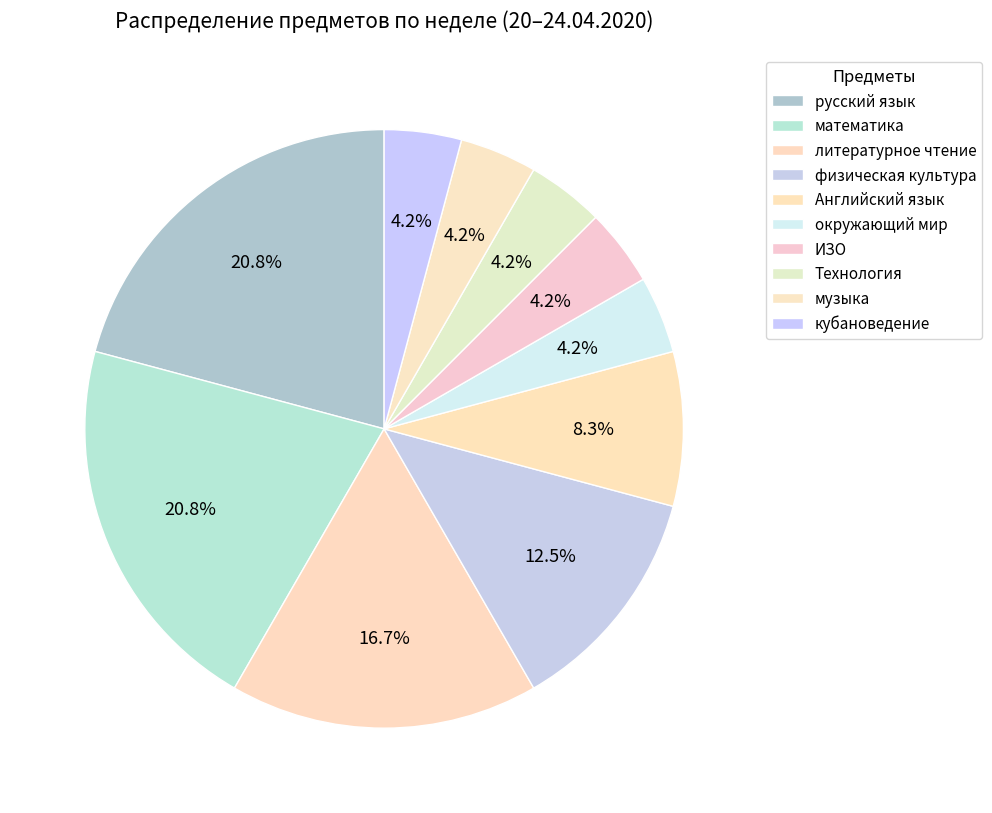

How many segments does this pie chart have?

10